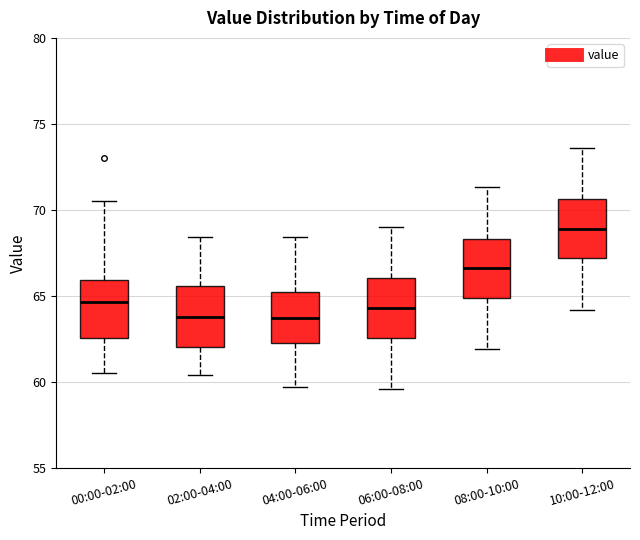

Which box has the highest median line?

10:00-12:00